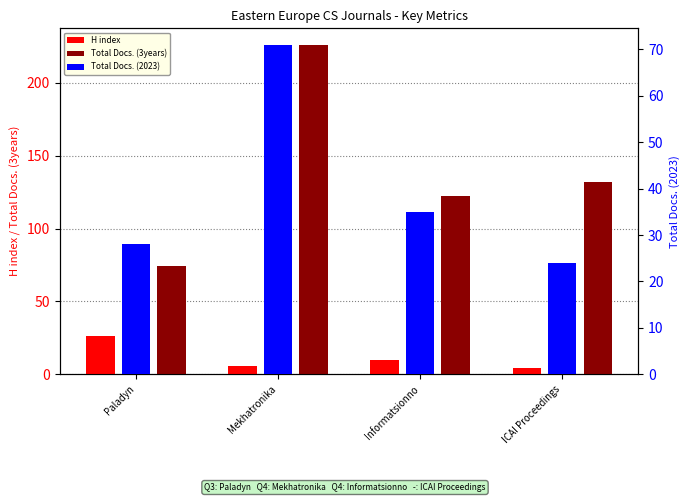

List the series in order of their peak value, highest first.

Total Docs. (3years), Total Docs. (2023), H index